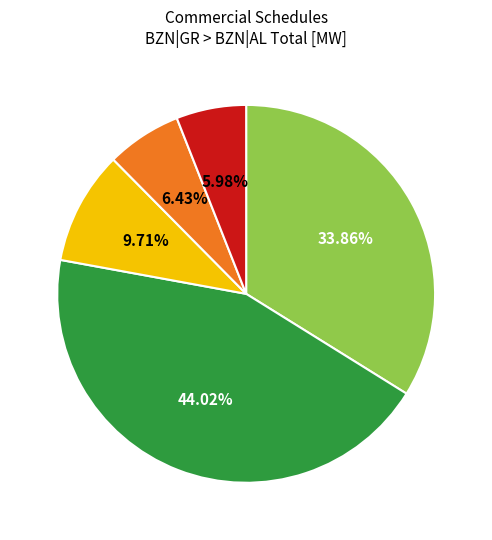

Is there a majority slice in this chart?

No